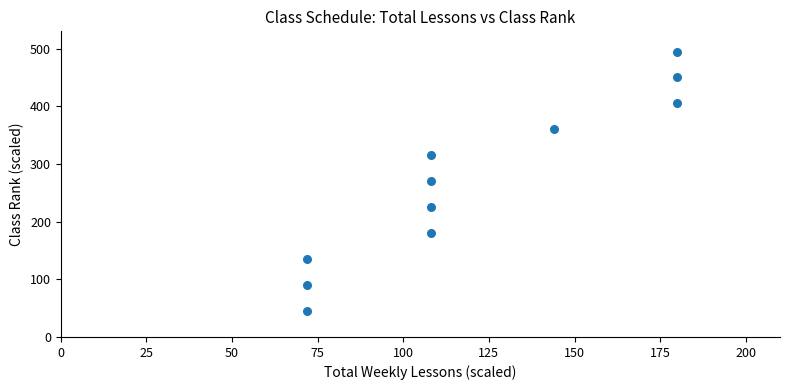

What is the range of X values (max minus min)?

108